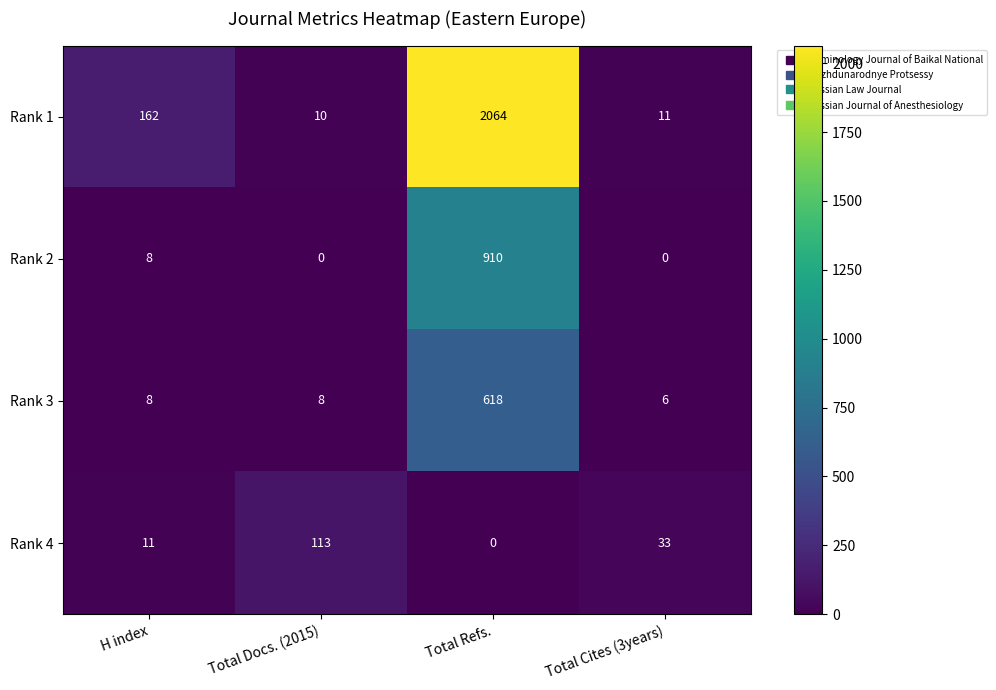

The value of Rank 3 at Total Cites (3years) is 10. True or false?

False